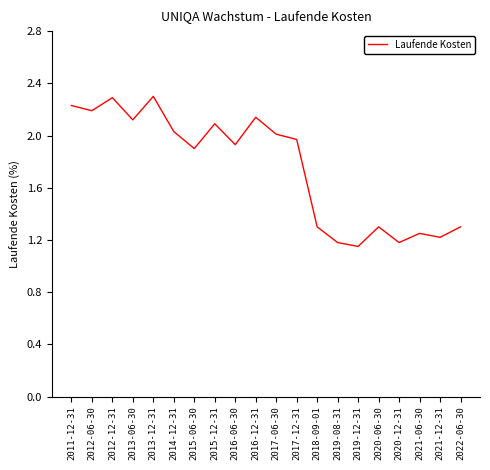

What is the sum of all values?

35.1